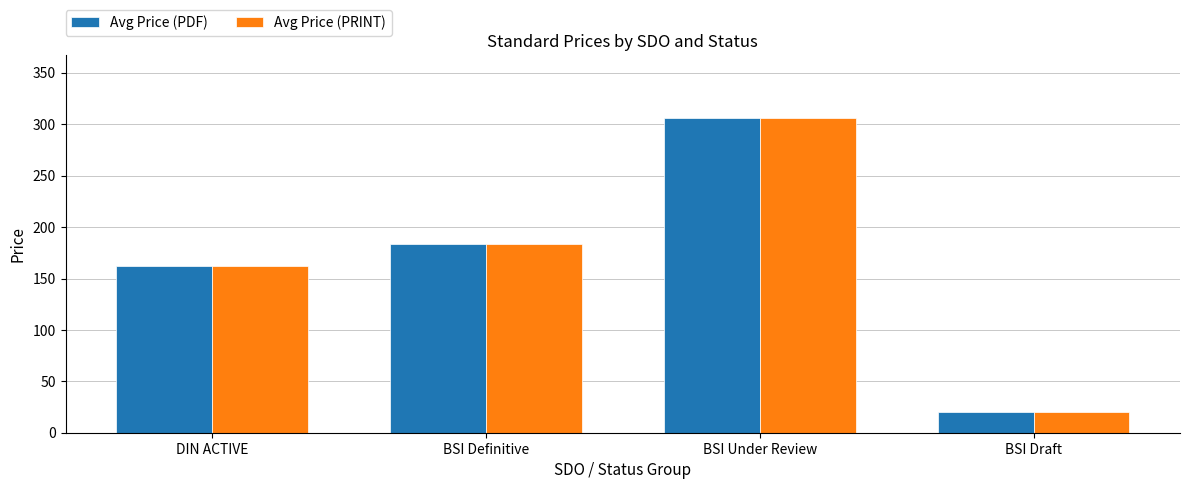

What are all the series names shown in the legend?

Avg Price (PDF), Avg Price (PRINT)